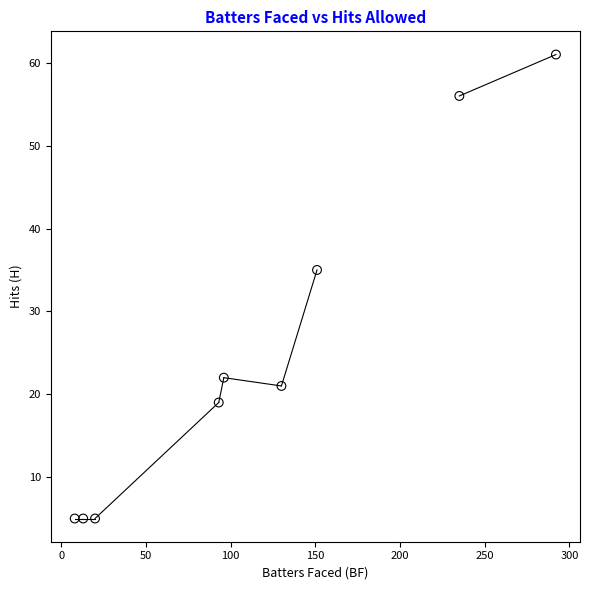

What is the range of X values (max minus min)?

284